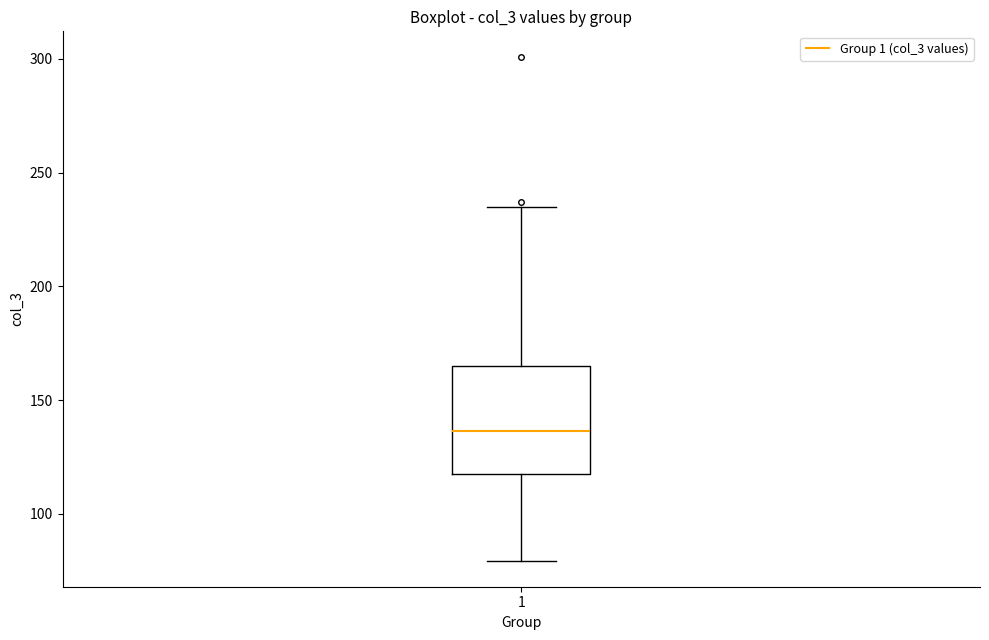

Where does the median line of the box at x = 1 sit on the y-axis? The values are not printed on the chart, so give them approximately, as read against the axis.

135